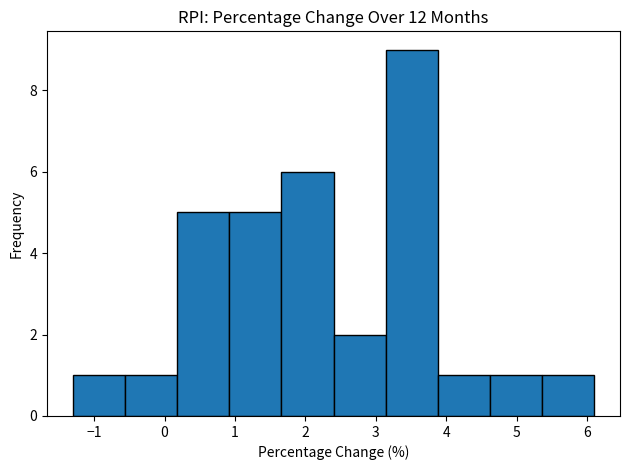

Reading left to right, transcribe this chart: for each bar, give the range it covers on the x-axis and its height. Neither the bar edges nor the heights are printed on the chart, so give them approximately, as read against the axes.

-1.30 to -0.56: 1
-0.56 to 0.18: 1
0.18 to 0.92: 5
0.92 to 1.66: 5
1.66 to 2.40: 6
2.40 to 3.14: 2
3.14 to 3.88: 9
3.88 to 4.62: 1
4.62 to 5.36: 1
5.36 to 6.10: 1